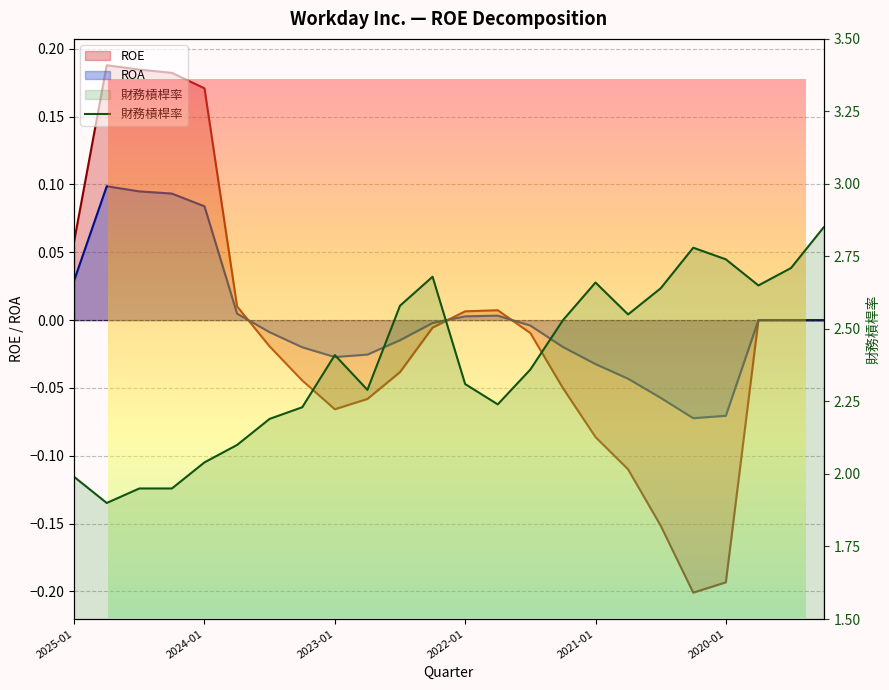

What are all the series names shown in the legend?

ROE, ROA, 財務槓桿率